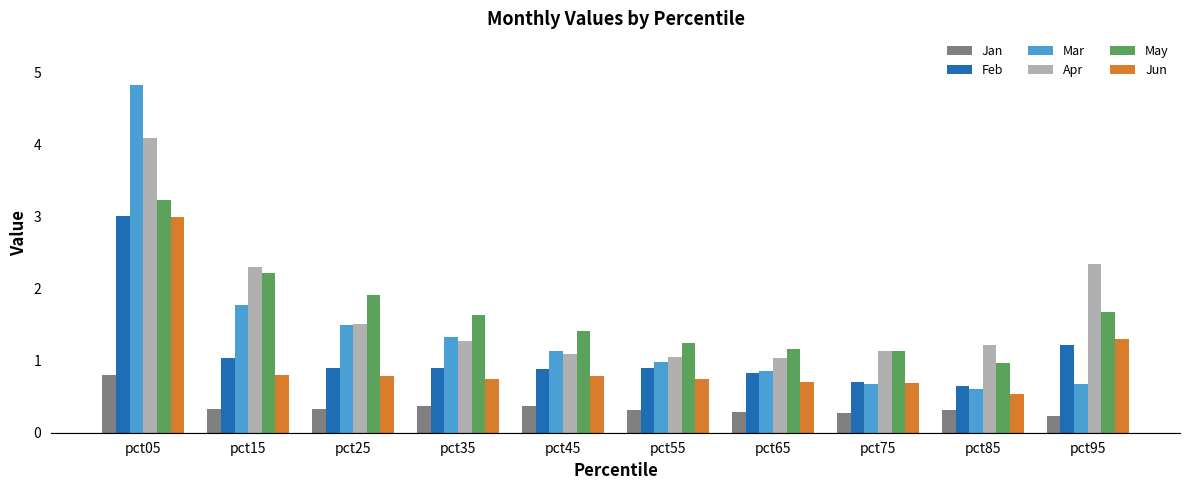

The value of Apr at pct95 is 2.3. True or false?

True